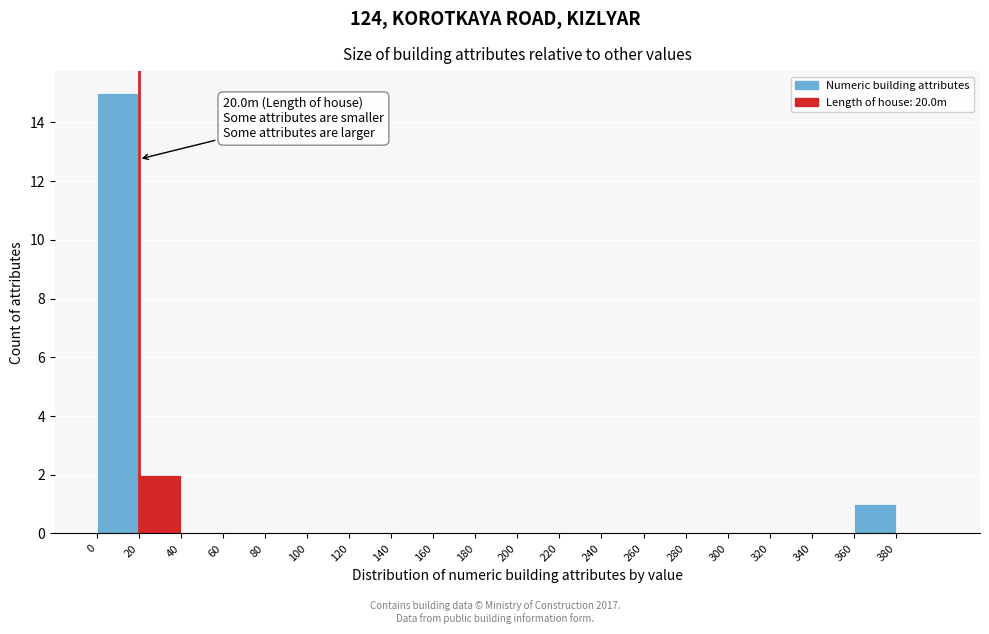

Over which range of the x-axis is the bar tallest?

0 to 20